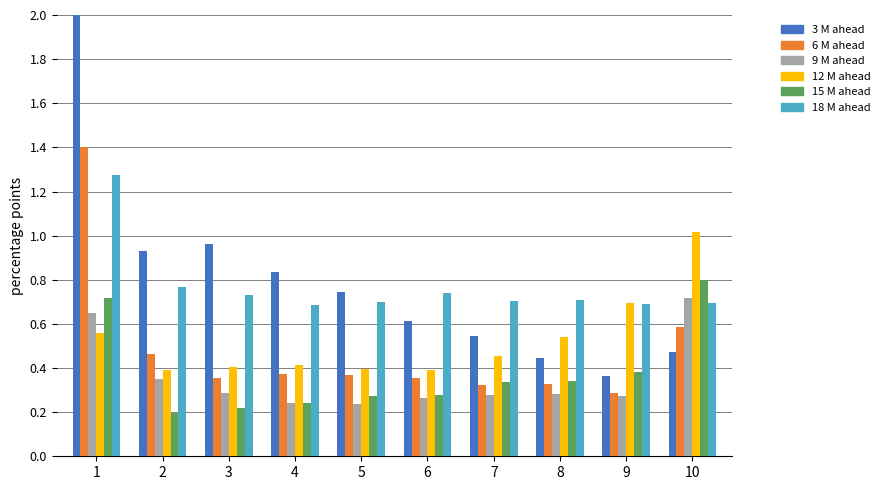

Reading left to right, transcribe all the data shown in this chart.

Jan: 1=2.6	2=0.9	3=1.0	4=0.8	5=0.7	6=0.6	7=0.5	8=0.4	9=0.4	10=0.5
Feb: 1=1.4	2=0.5	3=0.4	4=0.4	5=0.4	6=0.4	7=0.3	8=0.3	9=0.3	10=0.6
Mar: 1=0.6	2=0.4	3=0.3	4=0.2	5=0.2	6=0.3	7=0.3	8=0.3	9=0.3	10=0.7
Apr: 1=0.6	2=0.4	3=0.4	4=0.4	5=0.4	6=0.4	7=0.5	8=0.5	9=0.7	10=1.0
May: 1=0.7	2=0.2	3=0.2	4=0.2	5=0.3	6=0.3	7=0.3	8=0.3	9=0.4	10=0.8
Jun: 1=1.3	2=0.8	3=0.7	4=0.7	5=0.7	6=0.7	7=0.7	8=0.7	9=0.7	10=0.7